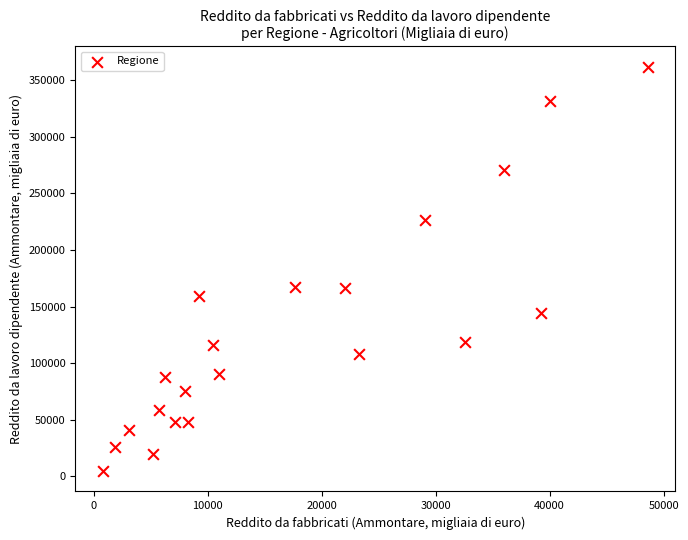

What is the range of X values (max minus min)?

47827